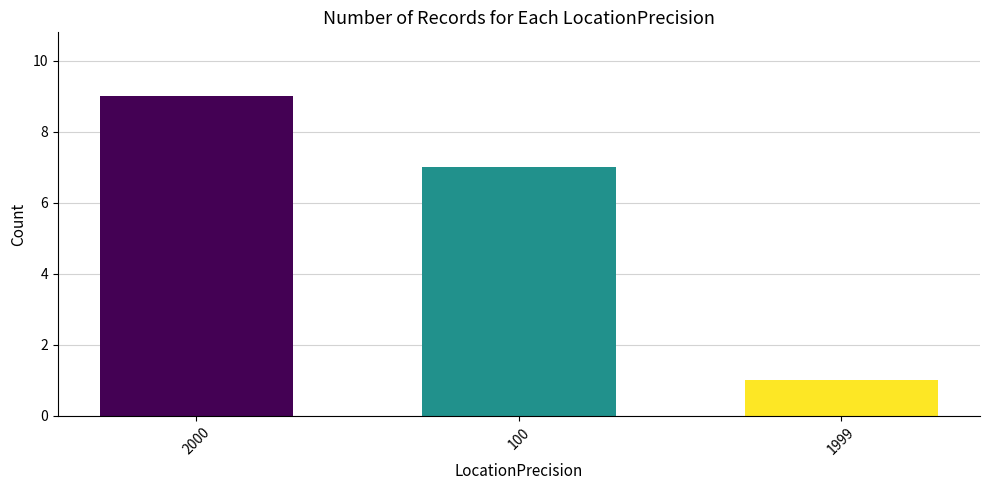

Are the bars grouped side by side (vs. stacked)?

No